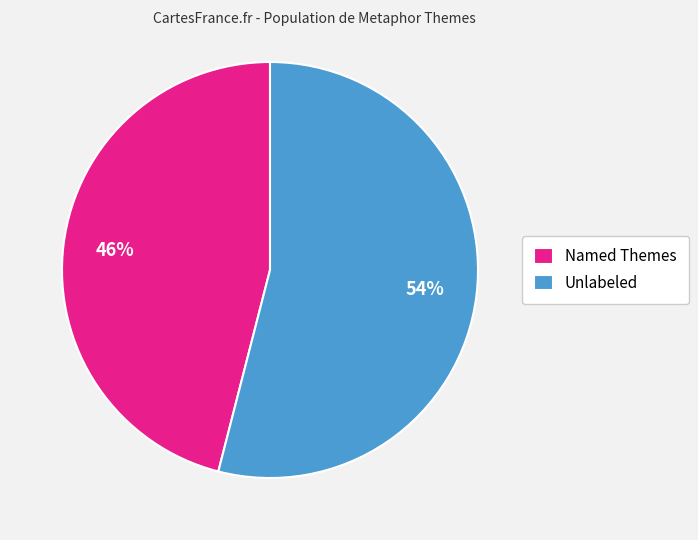

Combined, do Unlabeled and Named Themes account for over 50%?

Yes